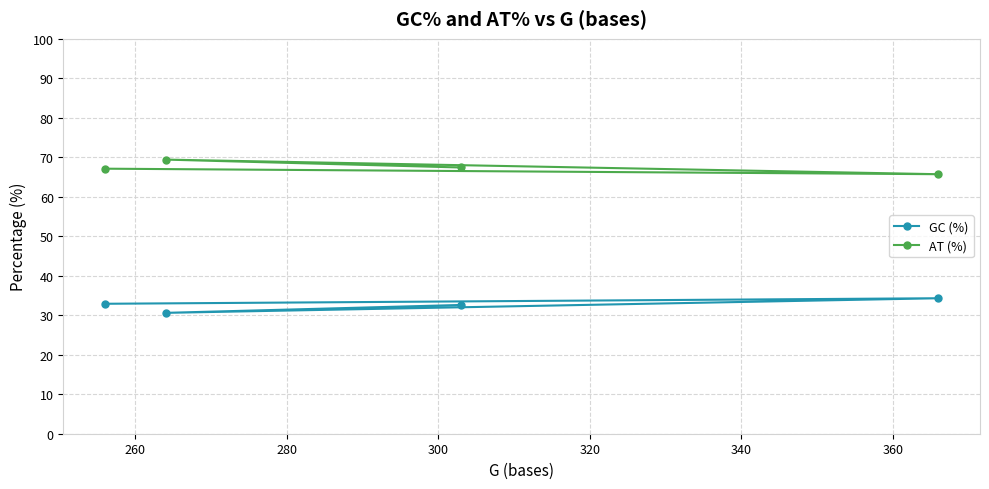

Reading left to right, transcribe all the data shown in this chart.

GC (%): 32.6	30.6	34.3	32.9
AT (%): 67.4	69.4	65.7	67.1